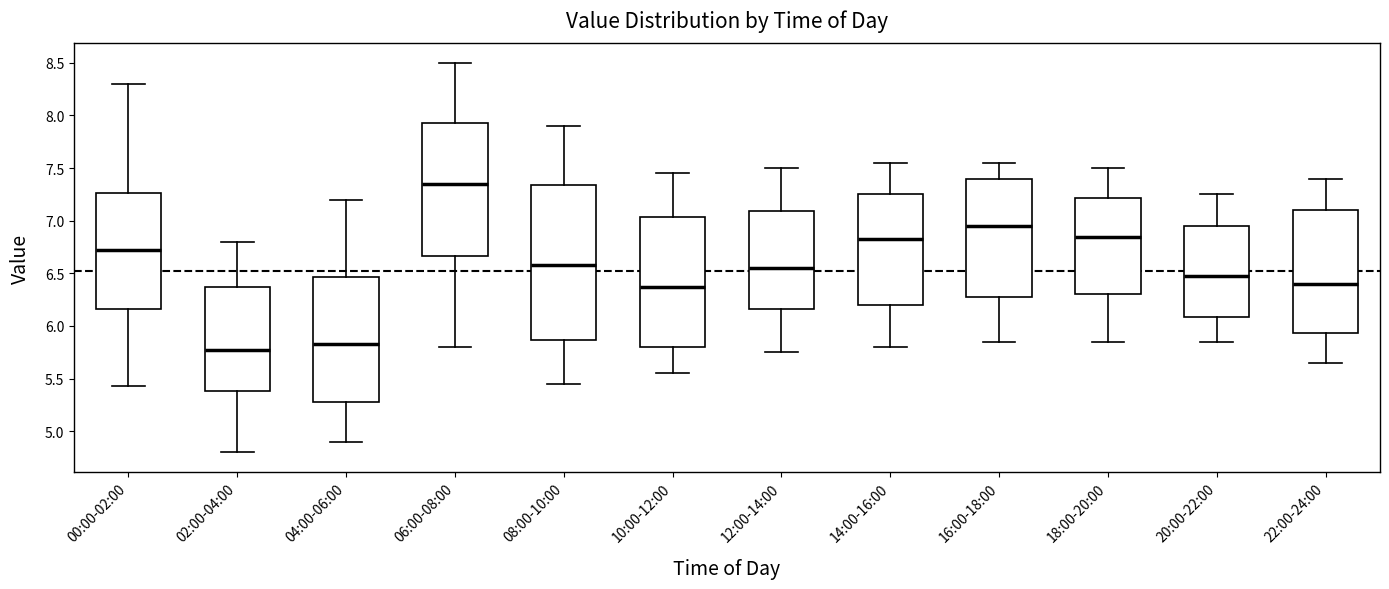

Comparing the boxes themselves (not the whiskers), which one is the tallest?

08:00-10:00